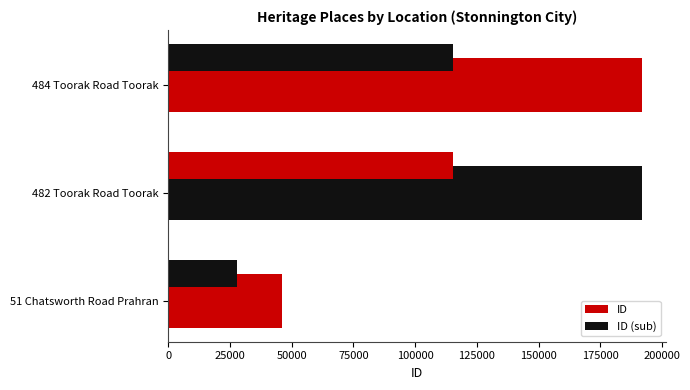

How many data points in ID (sub) are less than 115267?

1